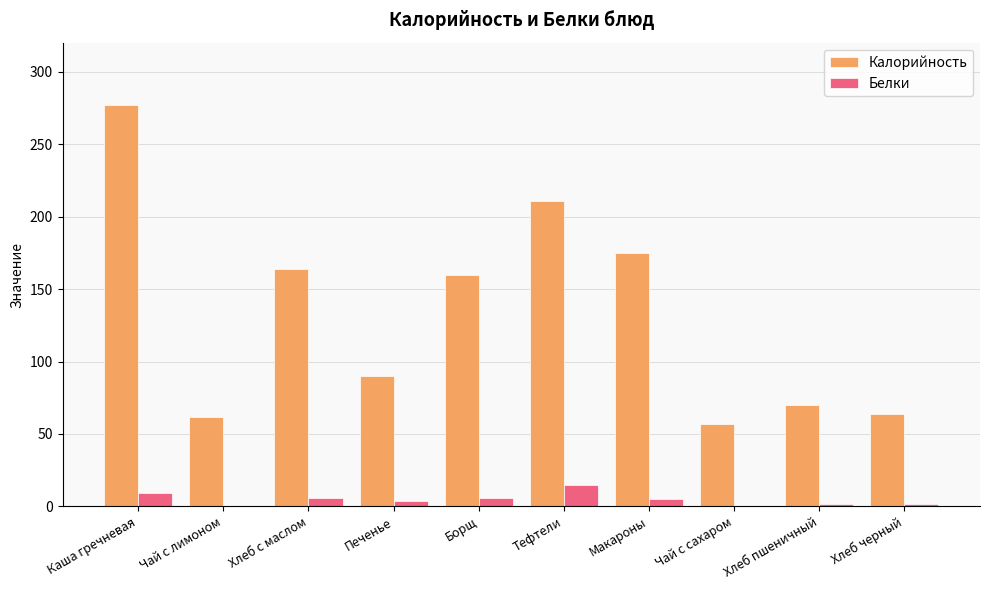

Between Хлеб с маслом and Тефтели, which series saw the biggest shift?

Калорийность